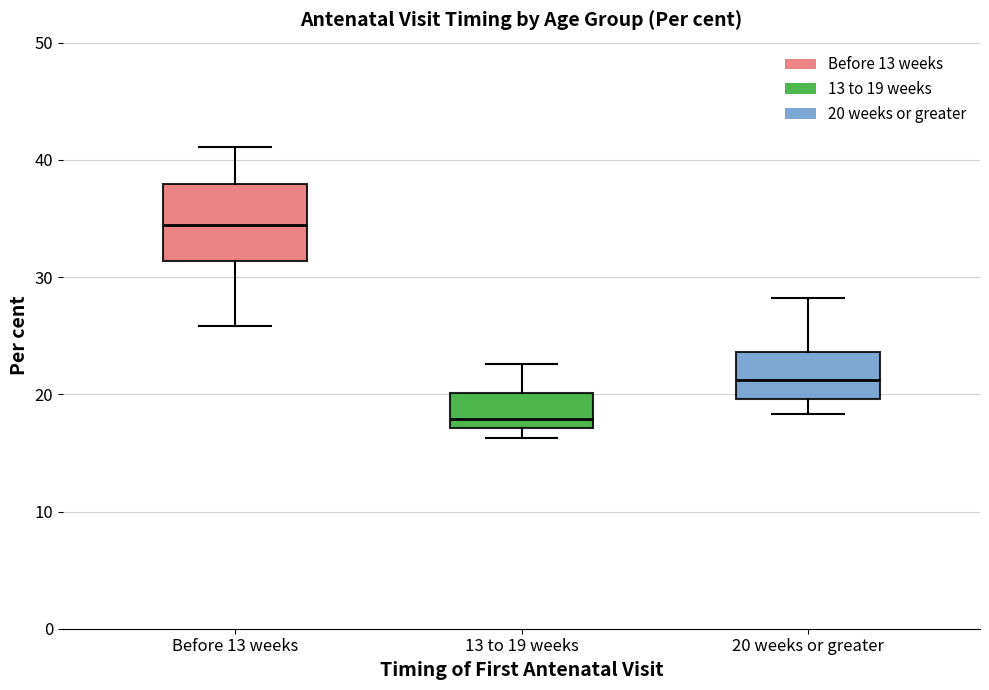

Reading left to right, transcribe this box plot: for each box, give where its median line is, the range the box spans, and where its two whiskers end, as read against the y-axis. The values are not printed on the chart, so give them approximately, as read against the axis.

Before 13 weeks: median 34, box 31 to 38, whiskers 26 to 41
13 to 19 weeks: median 18, box 17 to 20, whiskers 16 to 23
20 weeks or greater: median 21, box 20 to 24, whiskers 18 to 28